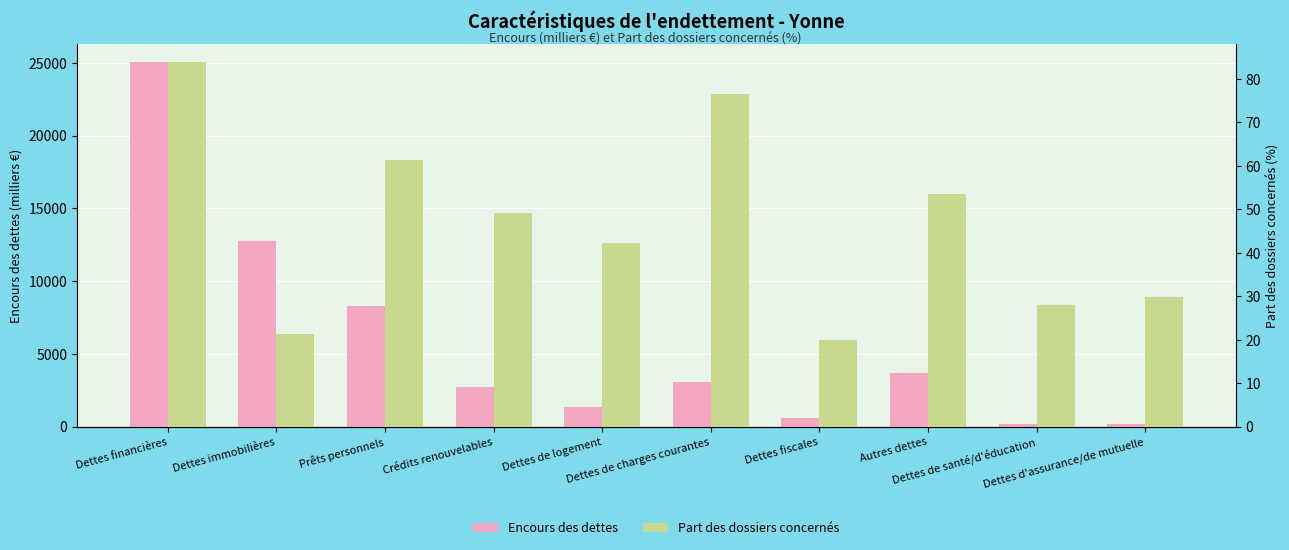

What is the value of the Encours des dettes bar at the 5th from the left?

1363.2